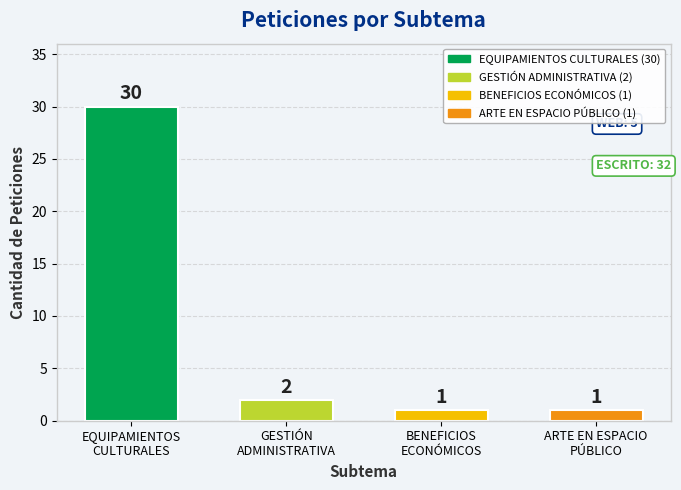

What is the value of the 1st bar from the left?

30